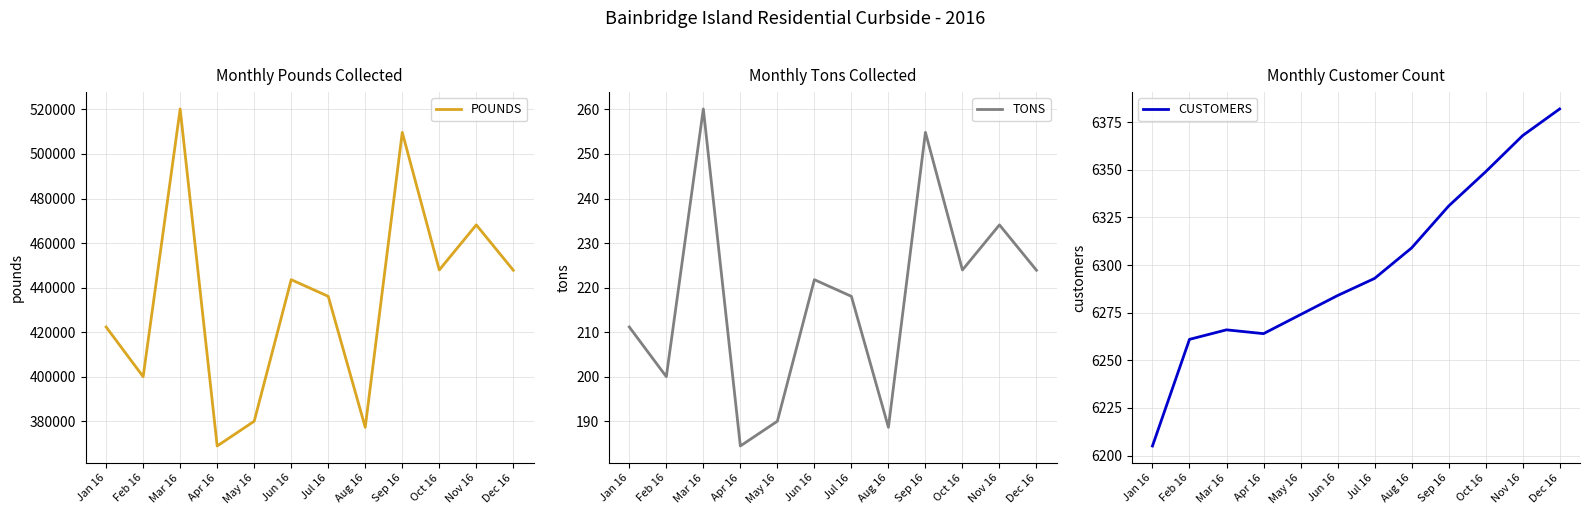

Does the chart display data point markers on the line(s)?

No